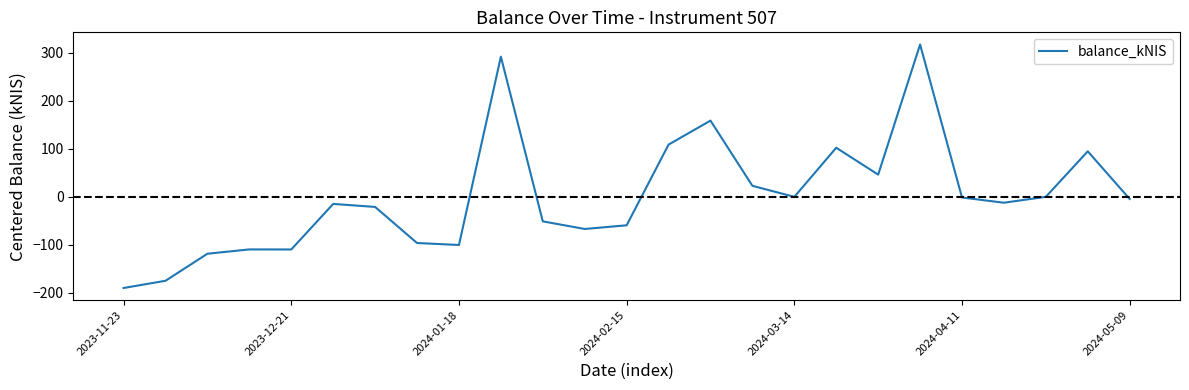

What is the maximum value shown in the chart?

316.8